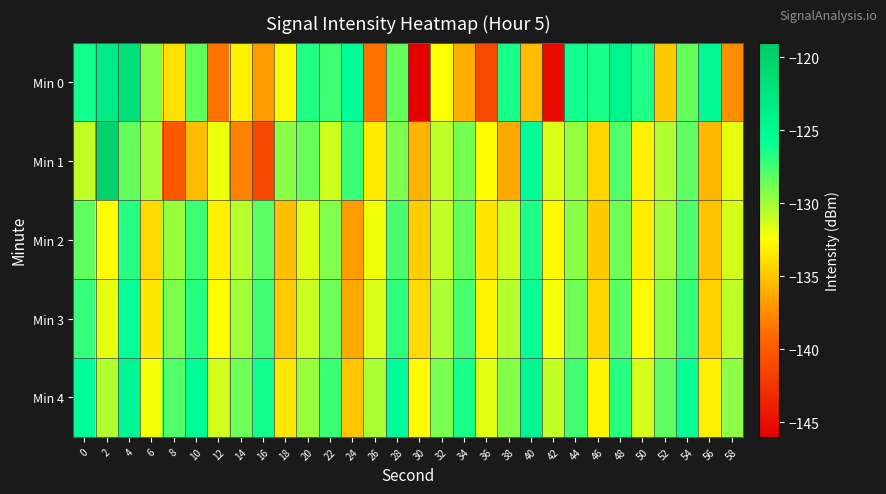

Which series has the widest spread of values?

Min 0